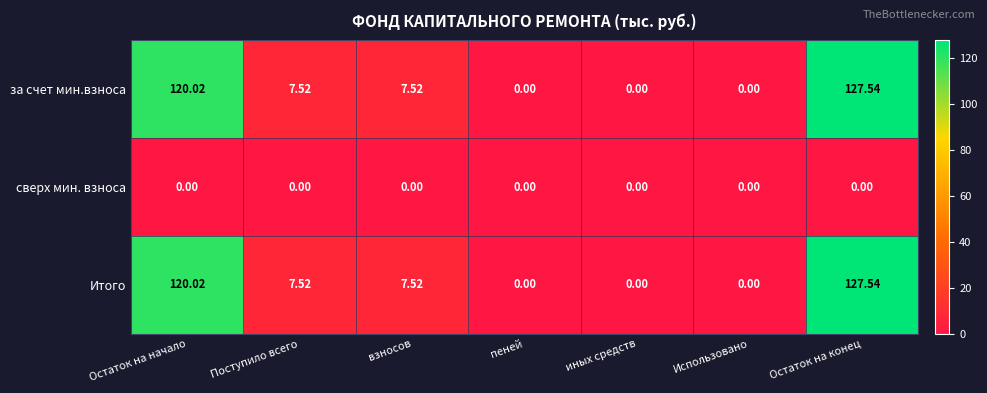

Which category has the highest value across all series?

Остаток на конец